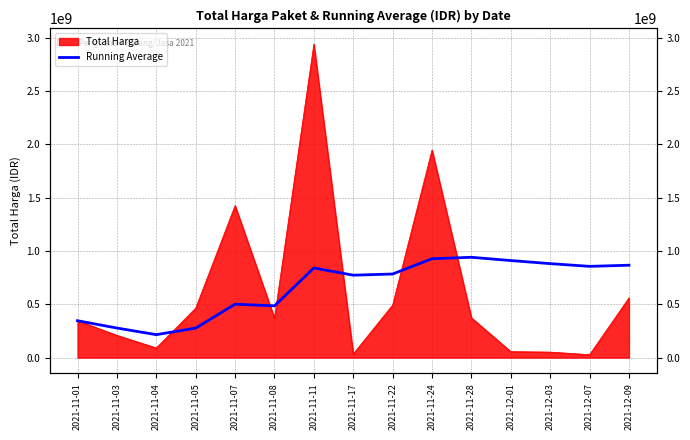

Count the number of values greater than 784102706.

7